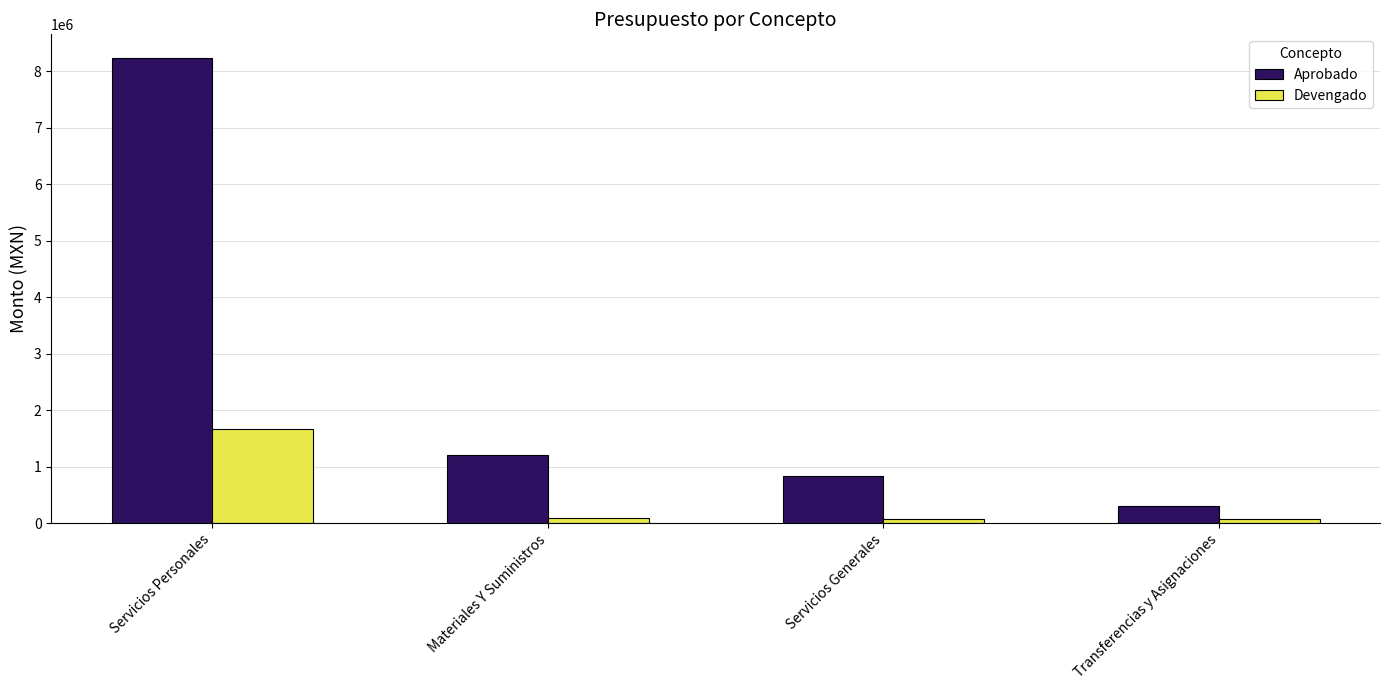

What is the average value of the Devengado series?

474156.8